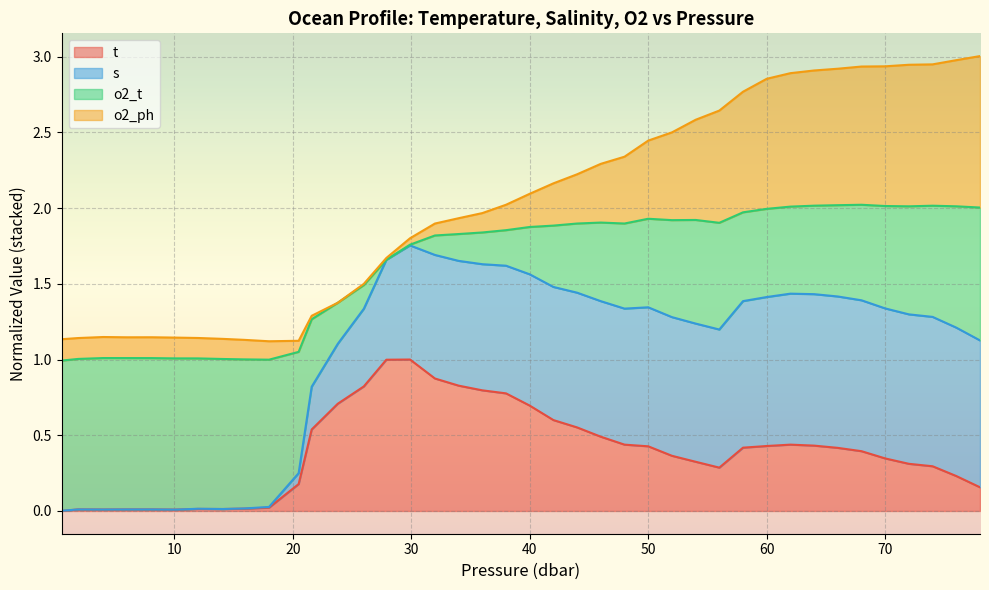

At which category does s reach its first local peak?

4.0